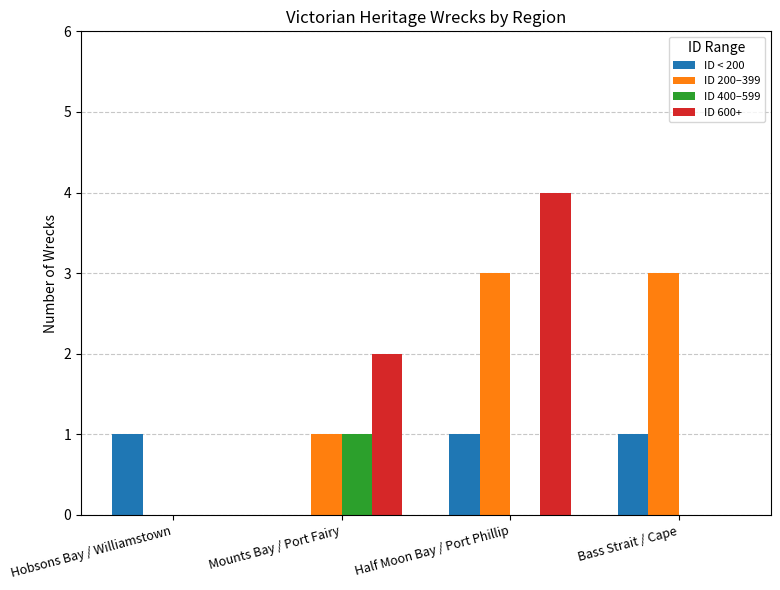

Reading left to right, transcribe all the data shown in this chart.

ID < 200: 1	0	1	1
ID 200–399: 0	1	3	3
ID 400–599: 0	1	0	0
ID 600+: 0	2	4	0